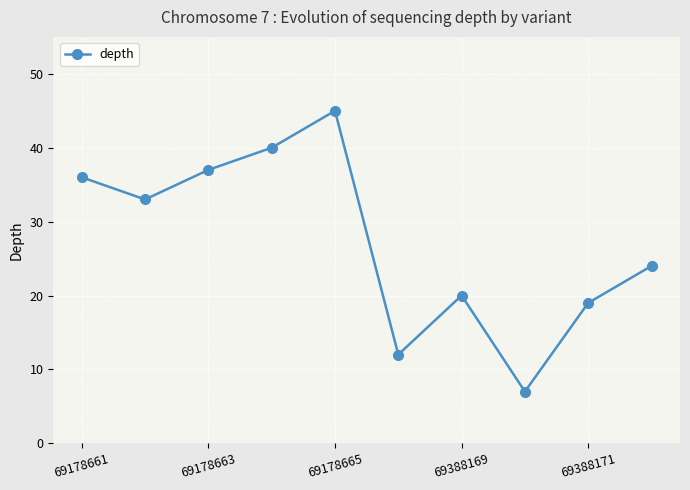

Does the chart have visible grid lines?

Yes